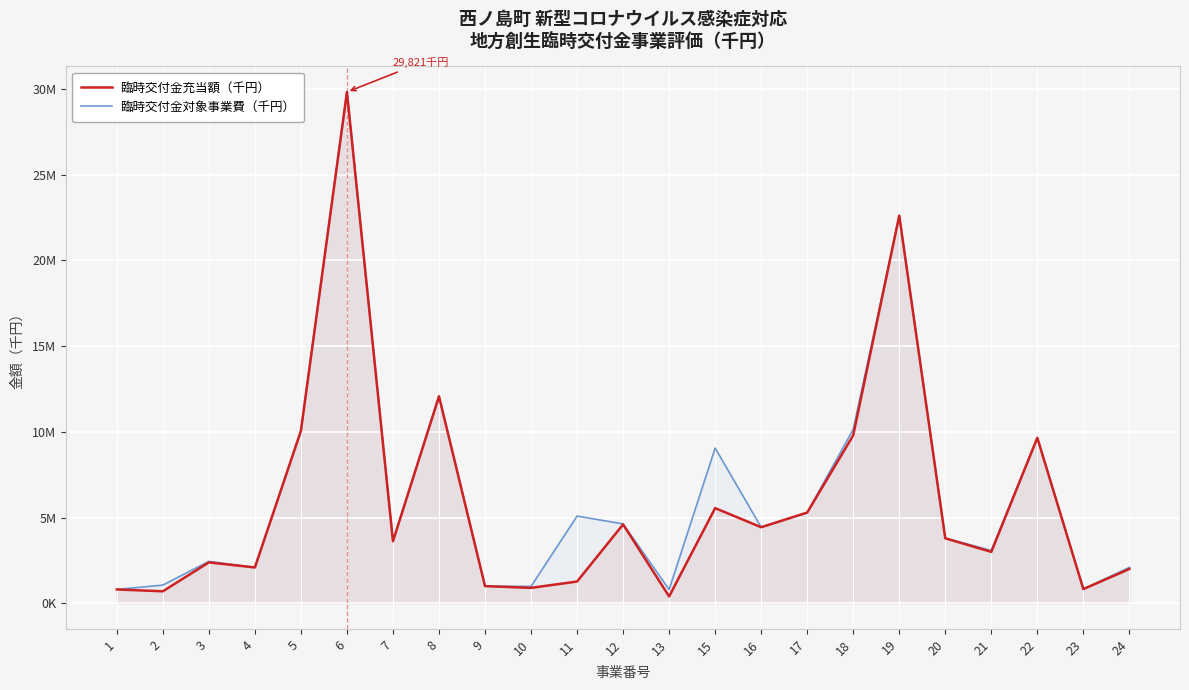

What is the difference between the highest and lowest values at 13?

400